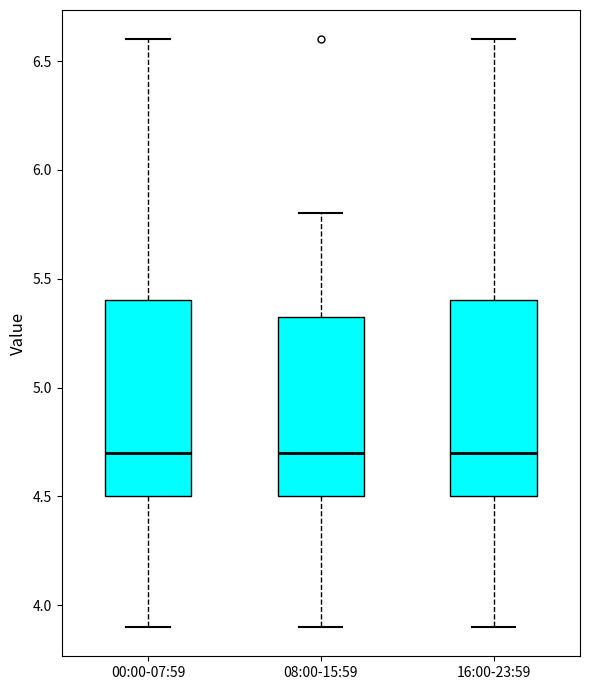

Where is the lower edge of the box for 08:00-15:59 on the y-axis? The values are not printed on the chart, so give them approximately, as read against the axis.

4.50